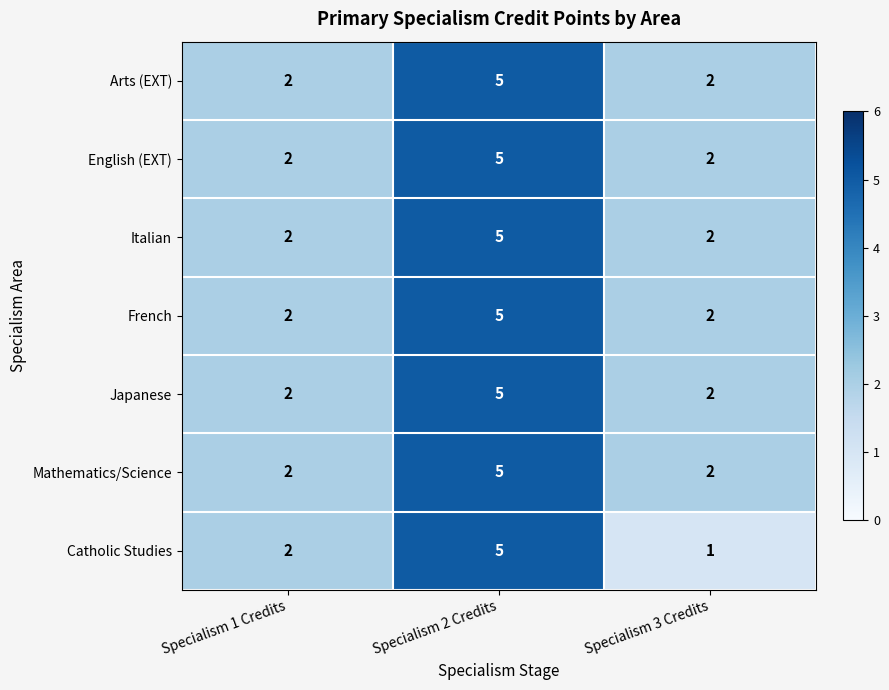

Which series has the largest range (max minus min)?

Catholic Studies